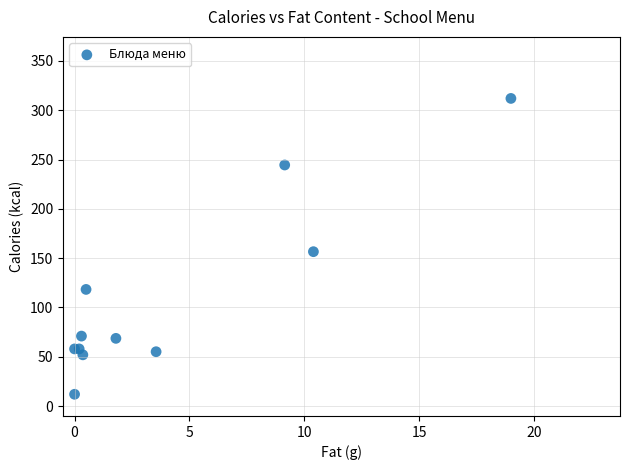

What Y value in the scatter plot is closest to 162?

156.6